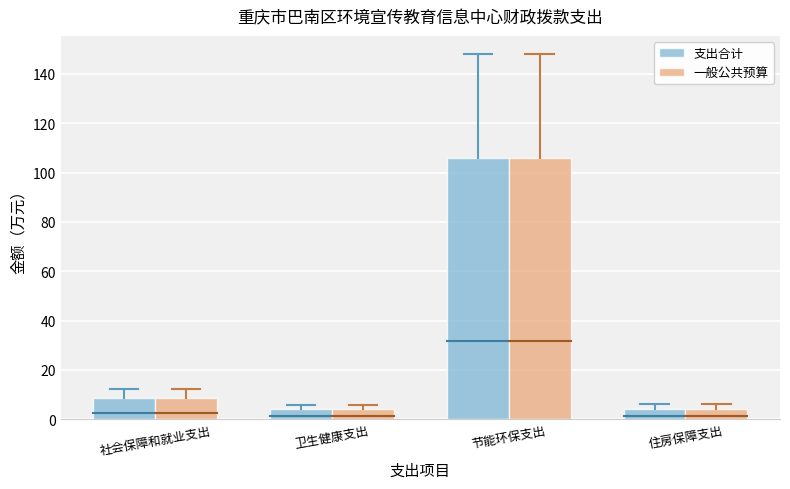

What is the total value across all series at 节能环保支出?

211.4